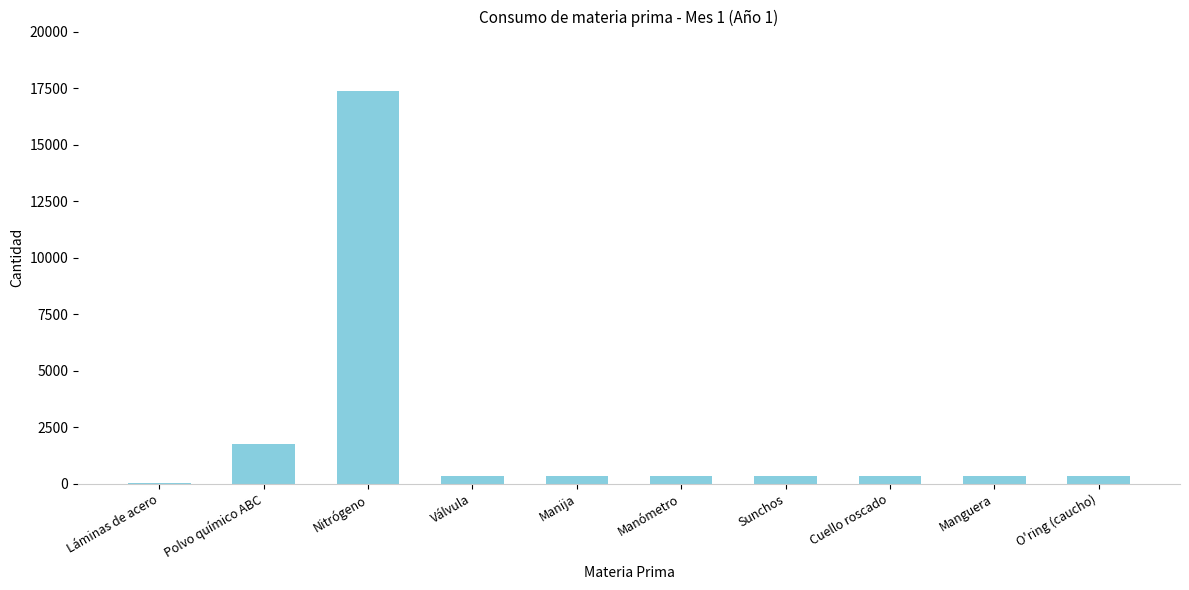

Reading left to right, transcribe all the data shown in this chart.

Láminas de acero=19.5	Polvo químico ABC=1739.1	Nitrógeno=17391.3	Válvula=347.8	Manija=347.8	Manómetro=347.8	Sunchos=347.8	Cuello roscado=347.8	Manguera=347.8	O'ring (caucho)=347.8